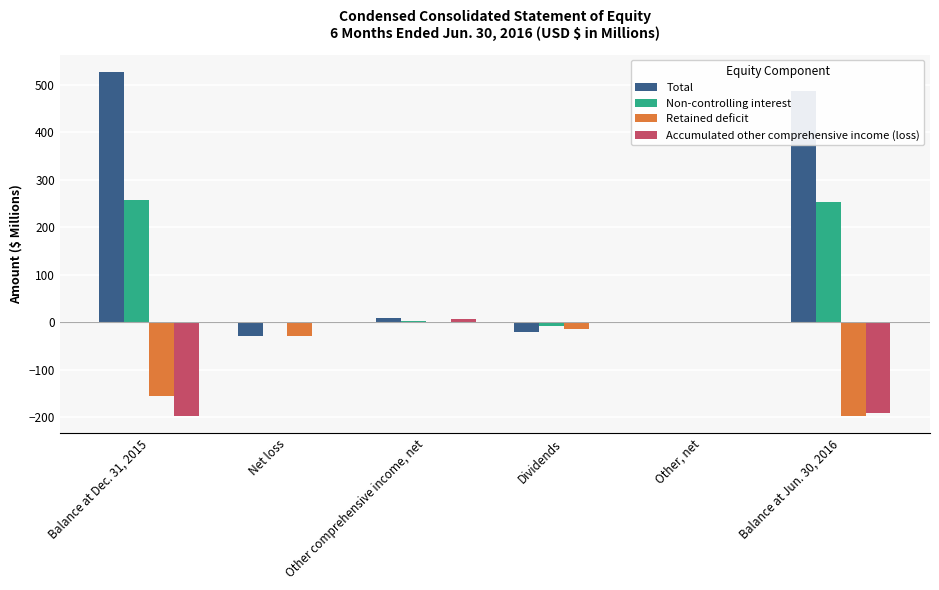

The Non-controlling interest series shows 364.6 at Balance at Dec. 31, 2015. True or false?

False